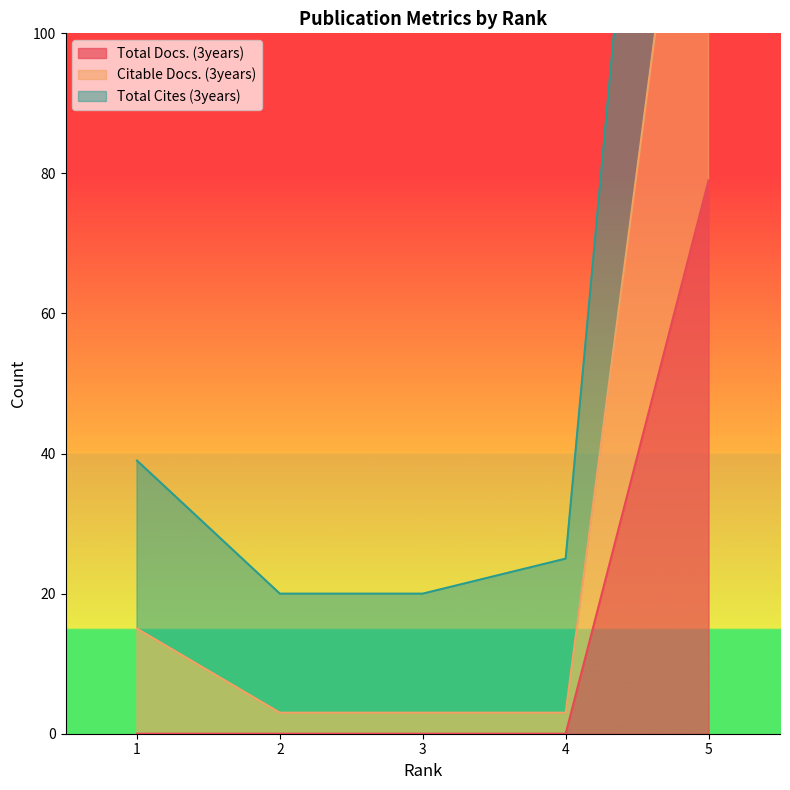

At how many categories does at least one series exceed 104?

1